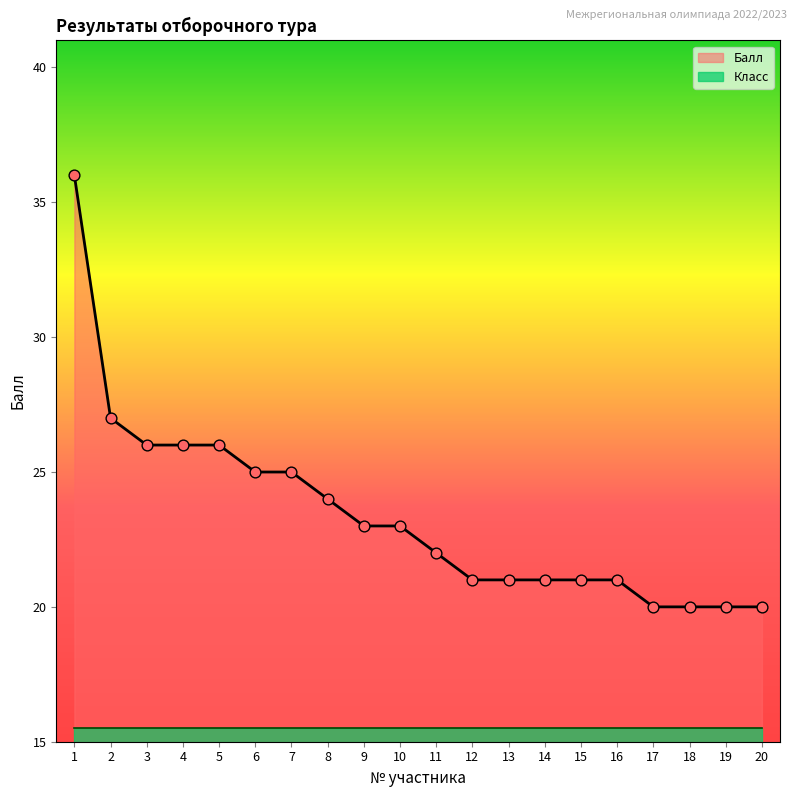

Which has a higher value, 6 or 10?

6